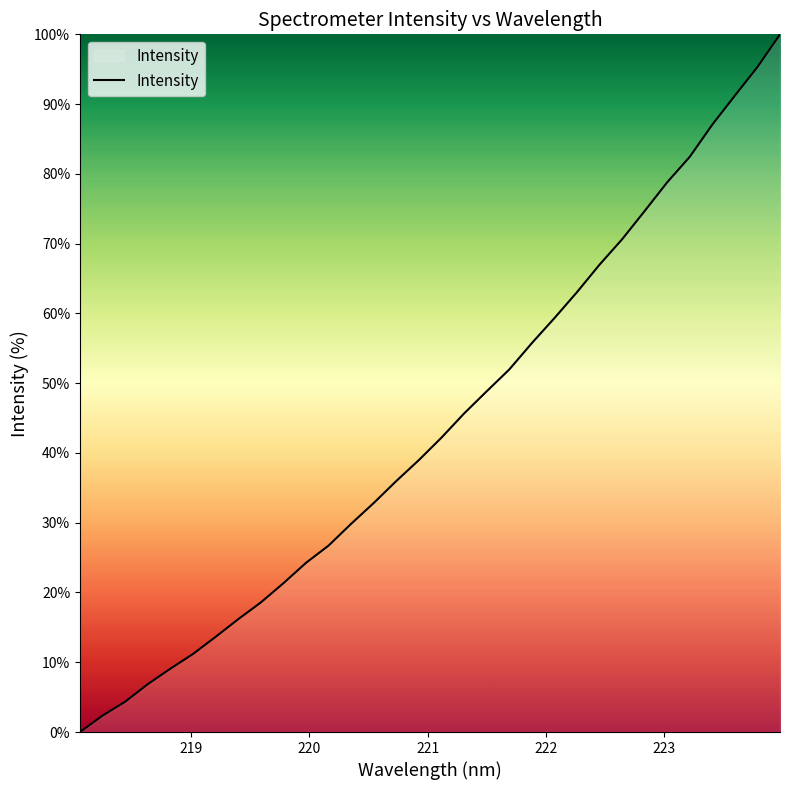

What is the greatest value displayed?

100.0